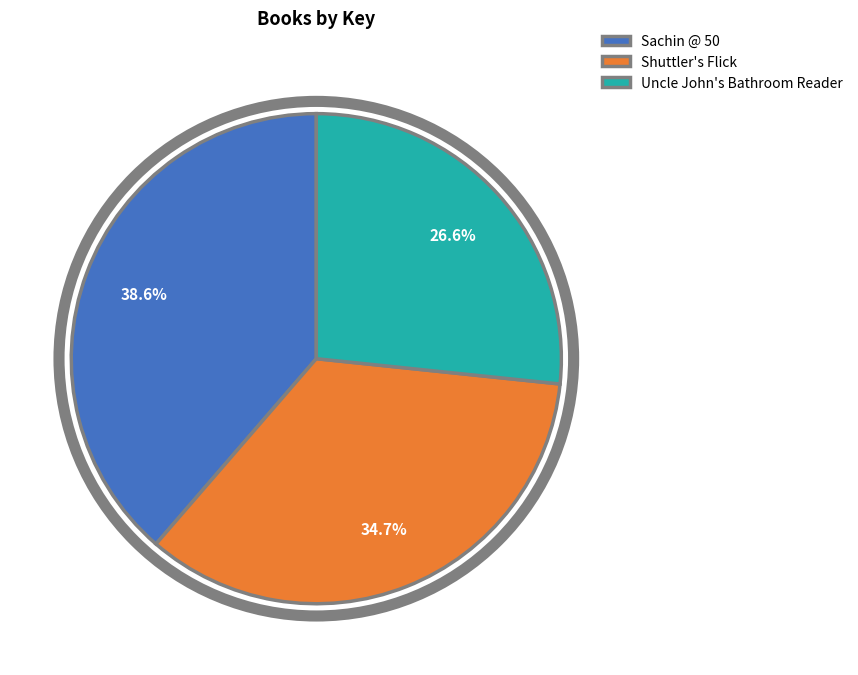

What percentage is the Uncle John's Bathroom Reader slice, to the nearest percent?

27%